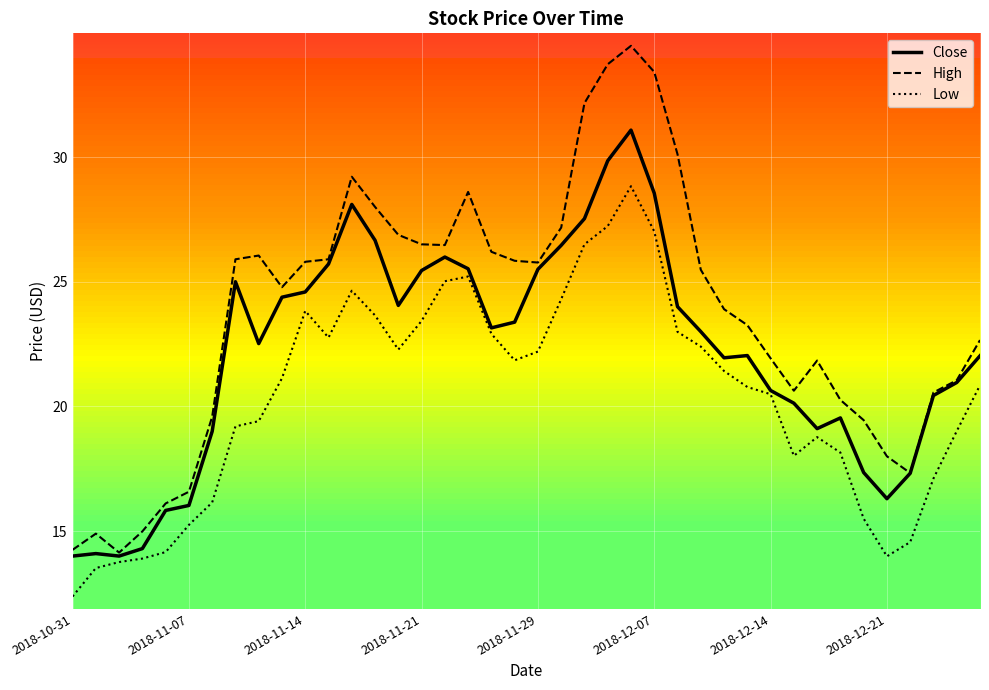

Which series has the widest spread of values?

High